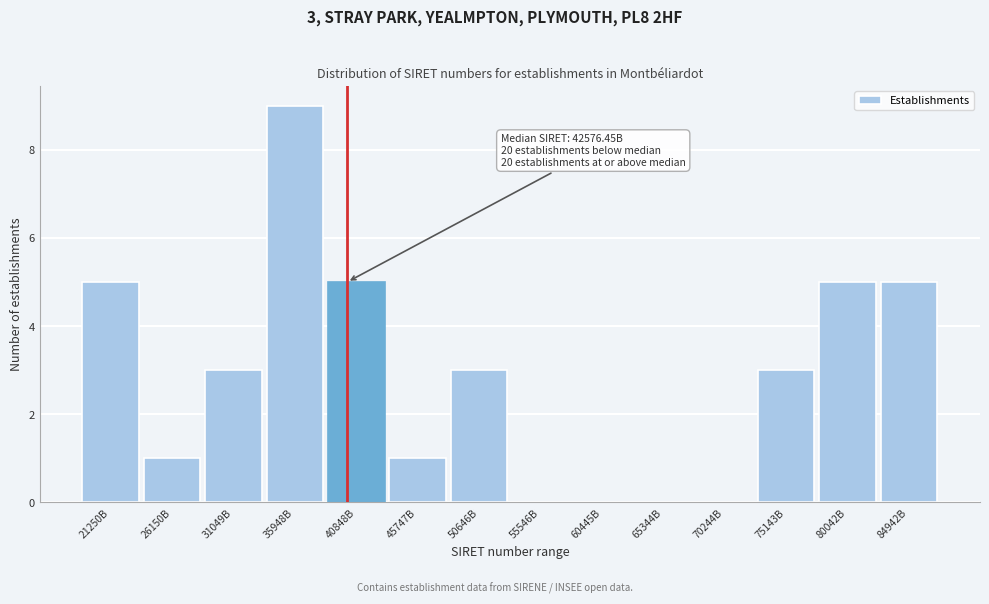

Reading left to right, transcribe all the data shown in this chart.

21250B=5	26150B=1	31049B=3	35948B=9	40848B=5	45747B=1	50646B=3	55546B=0	60445B=0	65344B=0	70244B=0	75143B=3	80042B=5	84942B=5